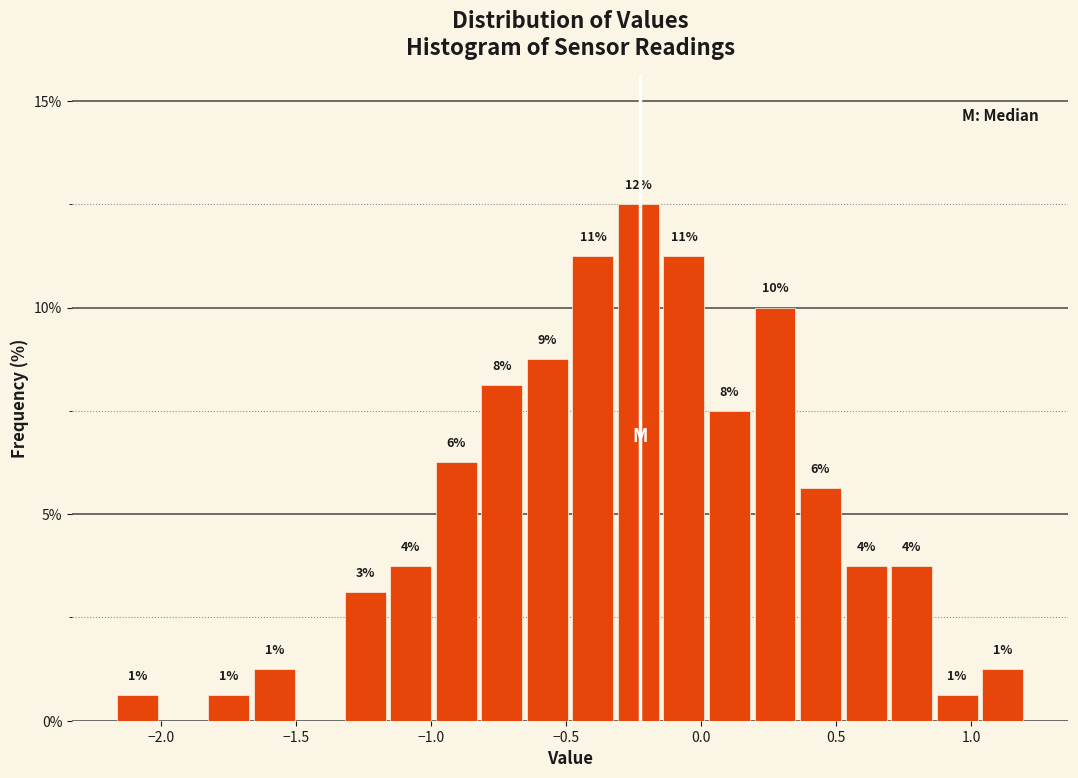

Around what value on the x-axis is the tallest bar? Give the approximate position of its centre, as read against the axis.

-0.25